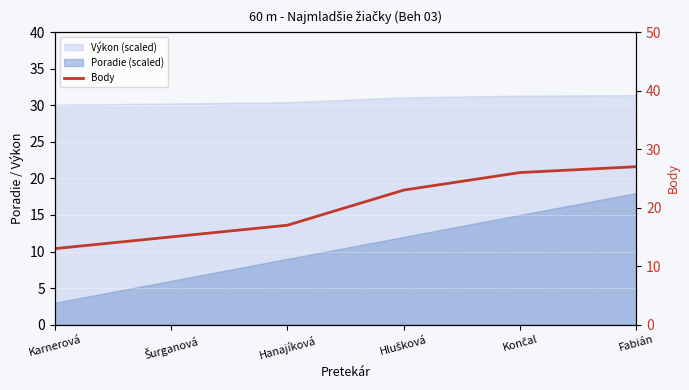

Does the chart display data point markers on the line(s)?

No